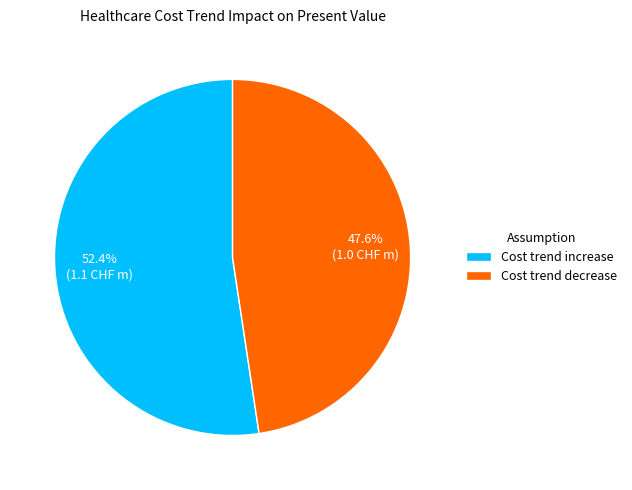

The Cost trend decrease slice represents 48% of the pie. True or false?

True